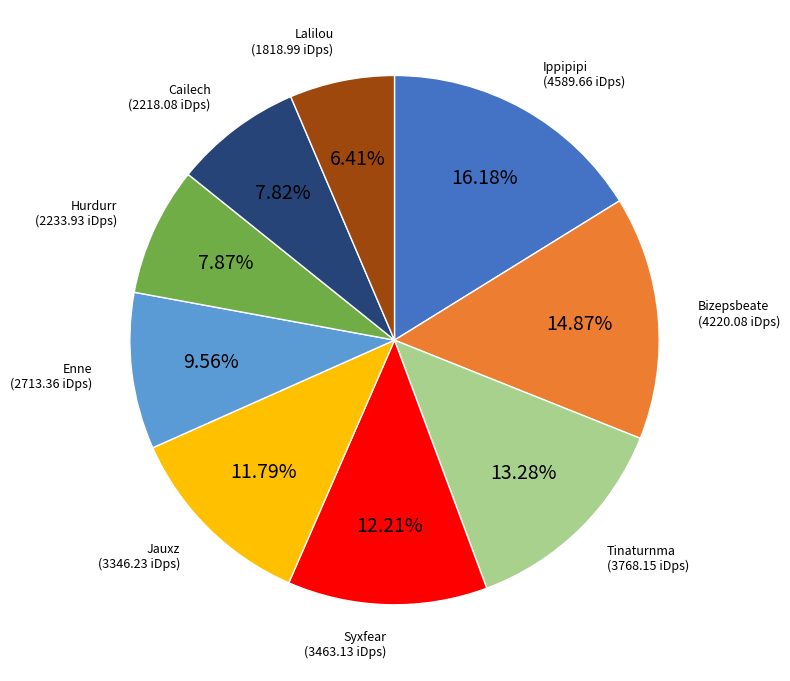

Is it true that Tinaturnma is 4% of the pie?

False